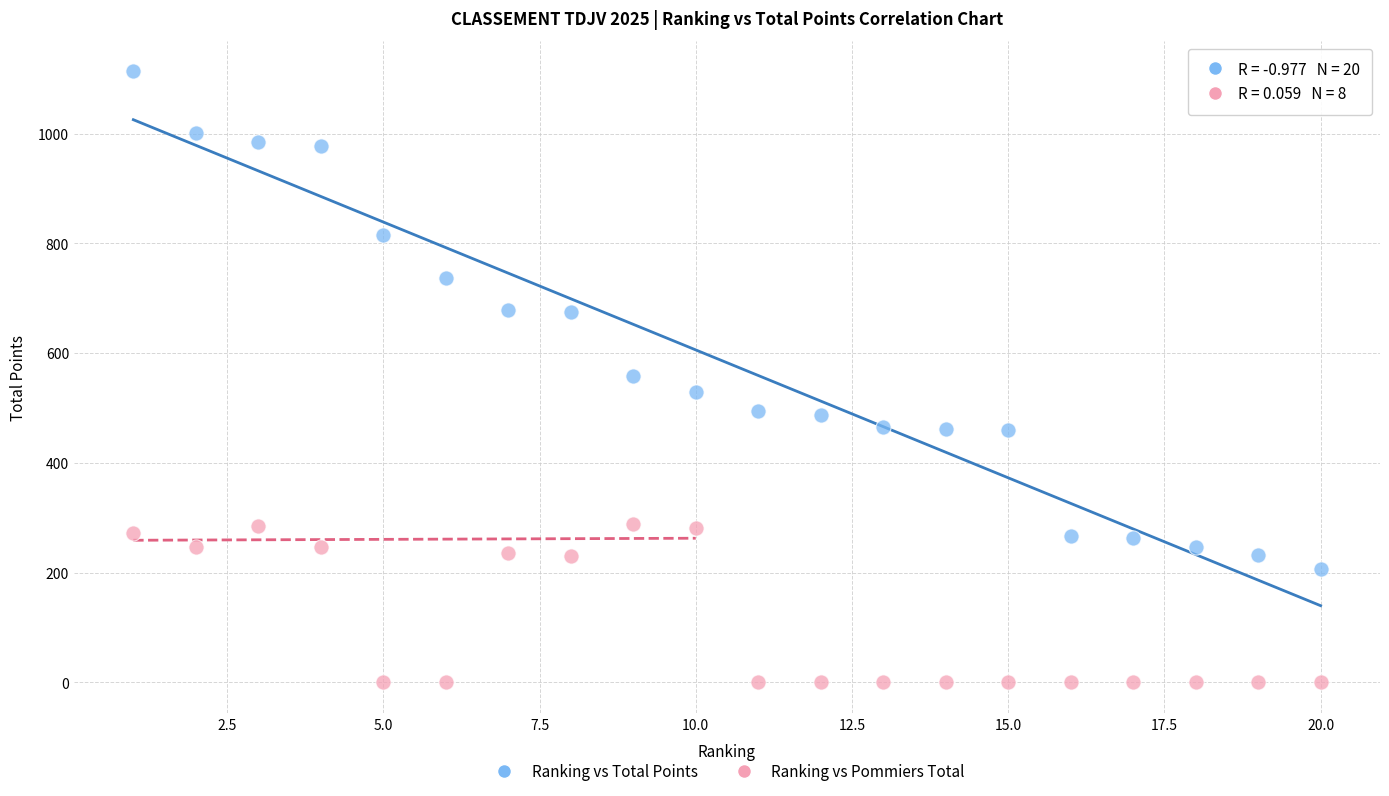

Which series reaches the minimum Y coordinate?

Ranking vs Pommiers Total